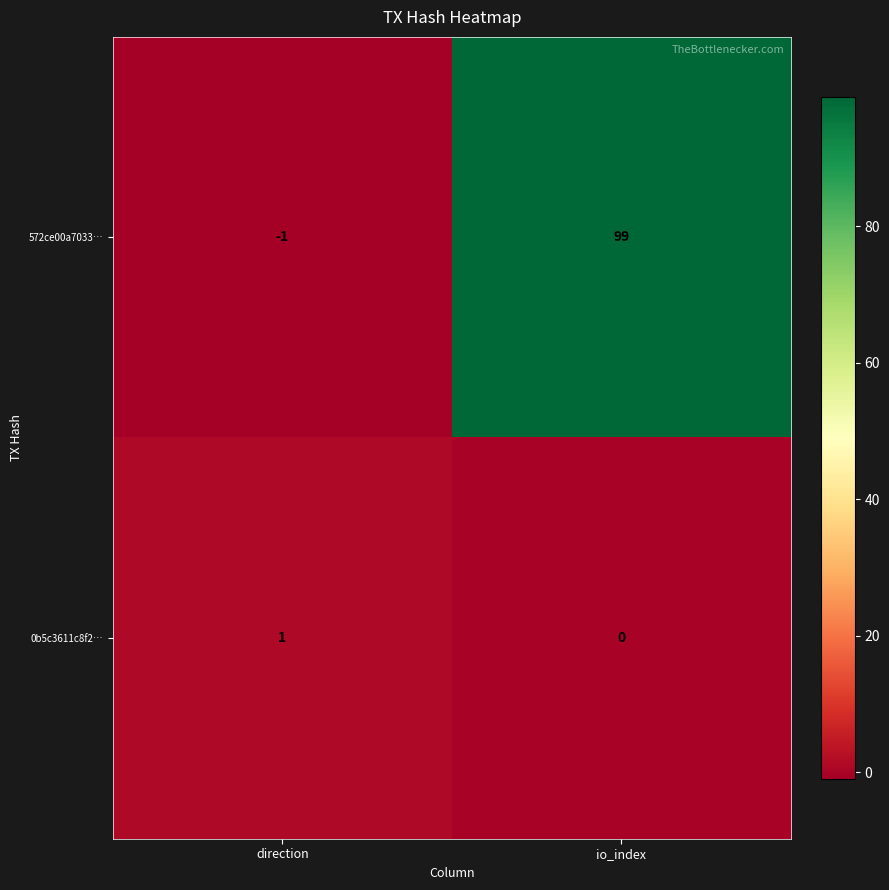

What is the sum of the 572ce00a7033… values at direction and io_index?

98